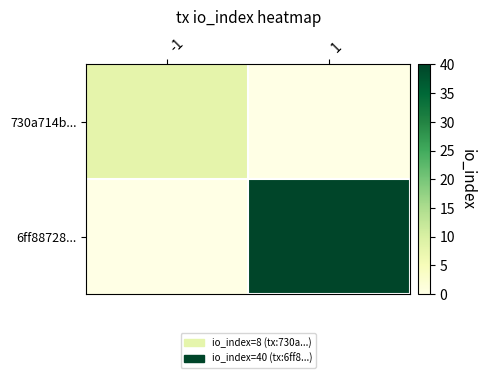

Rank the series at -1 from highest to lowest value.

730a714b..., 6ff88728...